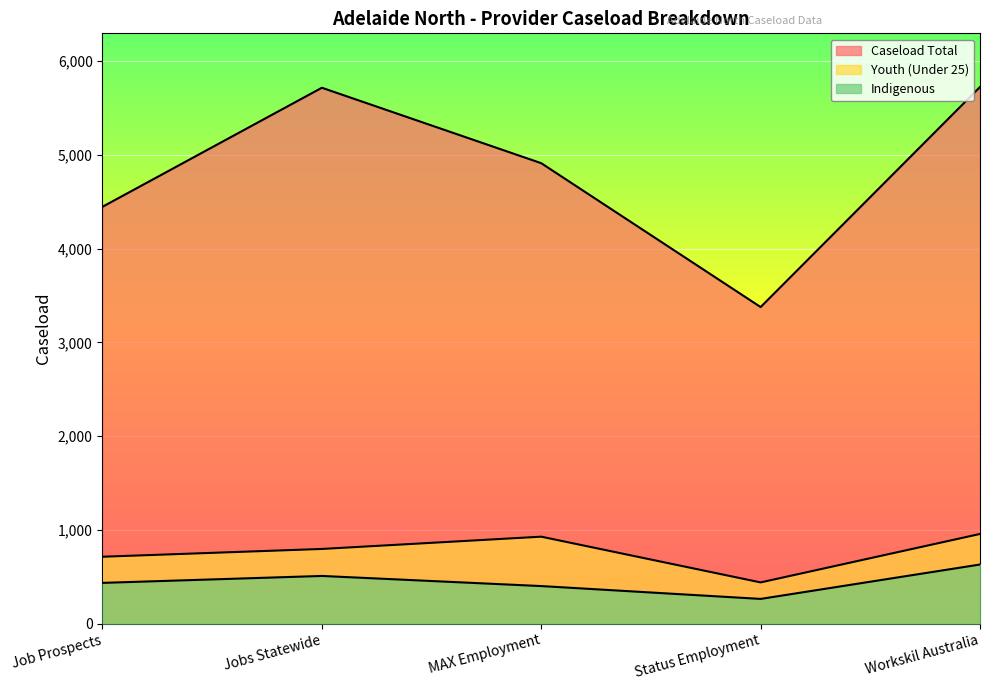

Which series has the widest spread of values?

Caseload Total